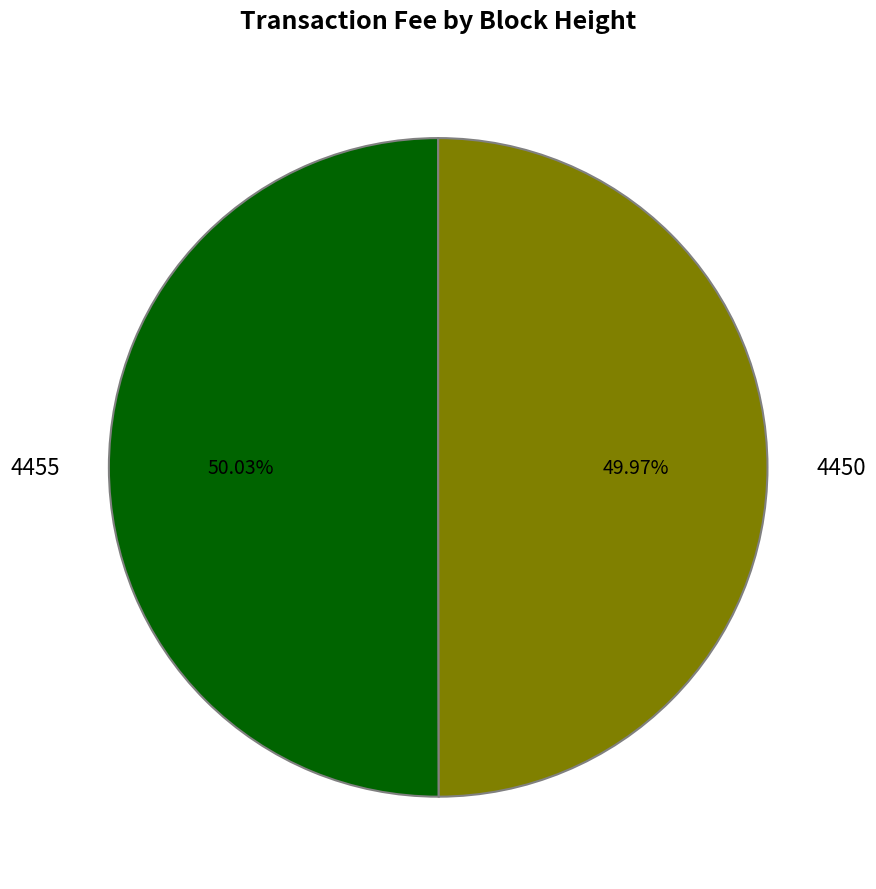

Does any single category account for the majority?

Yes